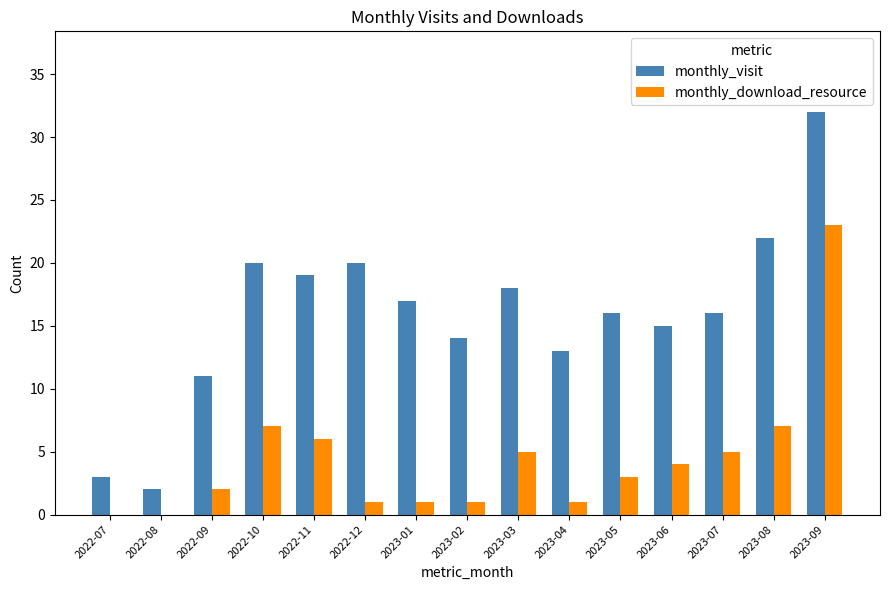

What are all the series names shown in the legend?

monthly_visit, monthly_download_resource